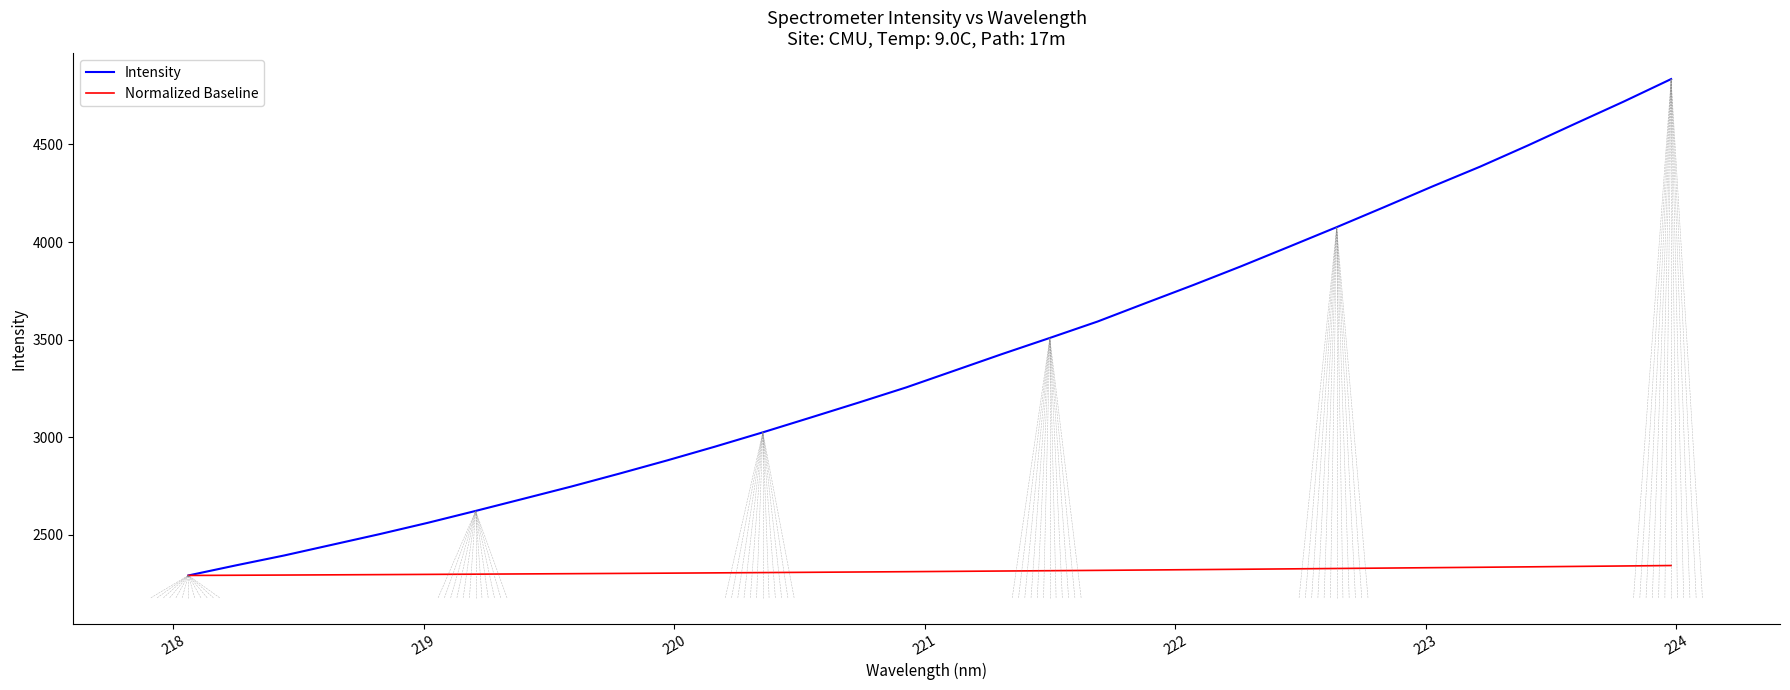

What is the difference between the maximum and minimum values in the Normalized Baseline series?

50.9